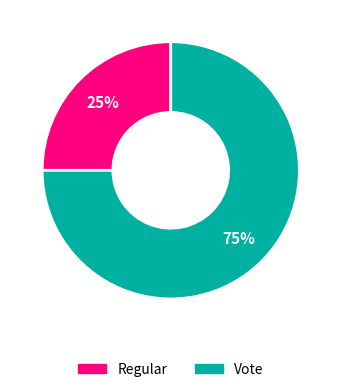

Is there a majority slice in this chart?

Yes